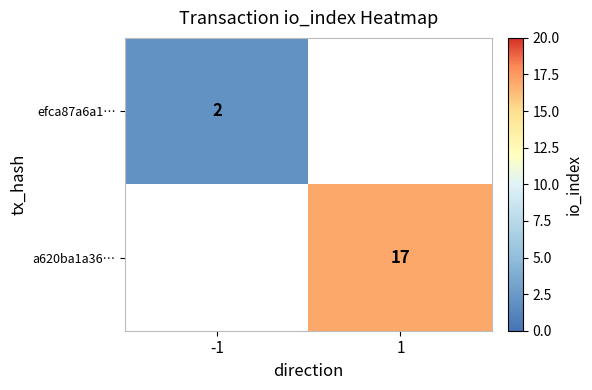

What is the greatest value displayed?

17.0